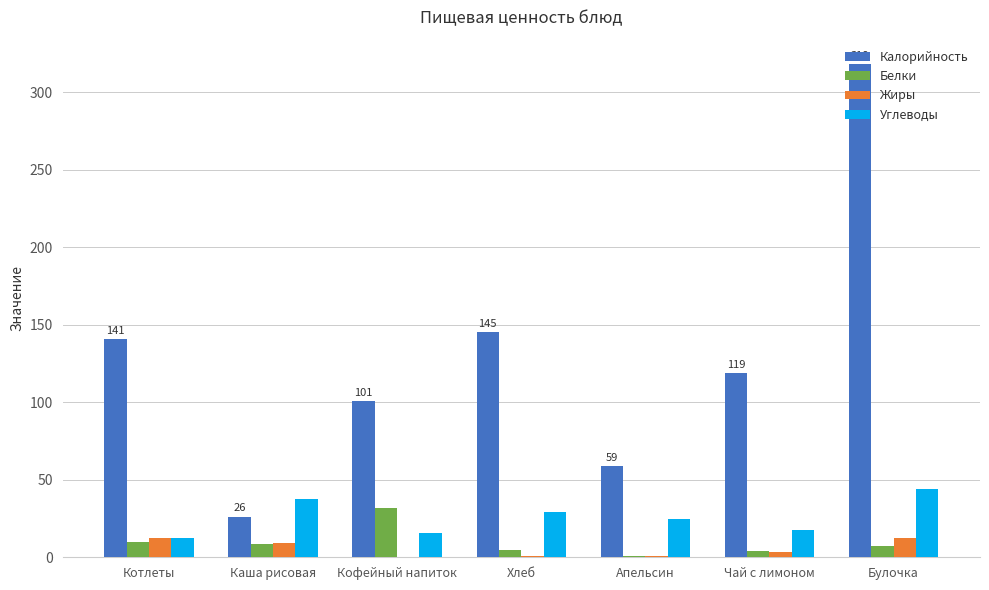

How many data points in Белки are above 7?

4